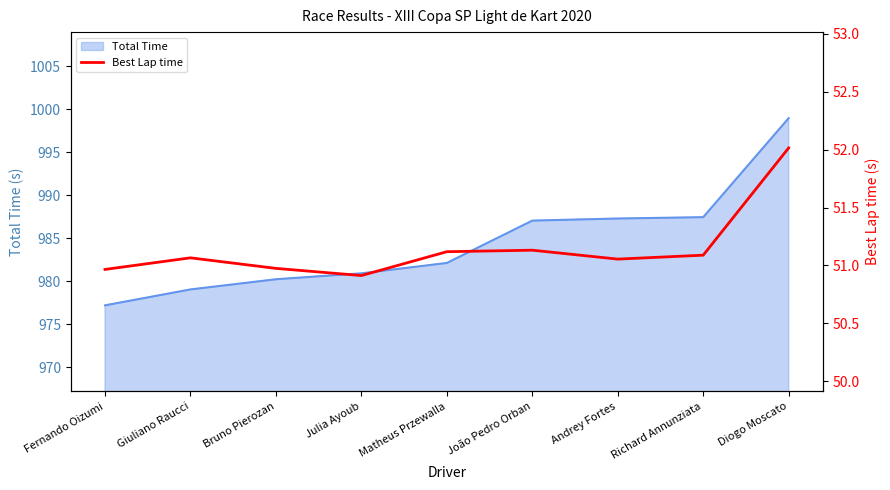

What is the difference between the second highest and minimum values?

0.2